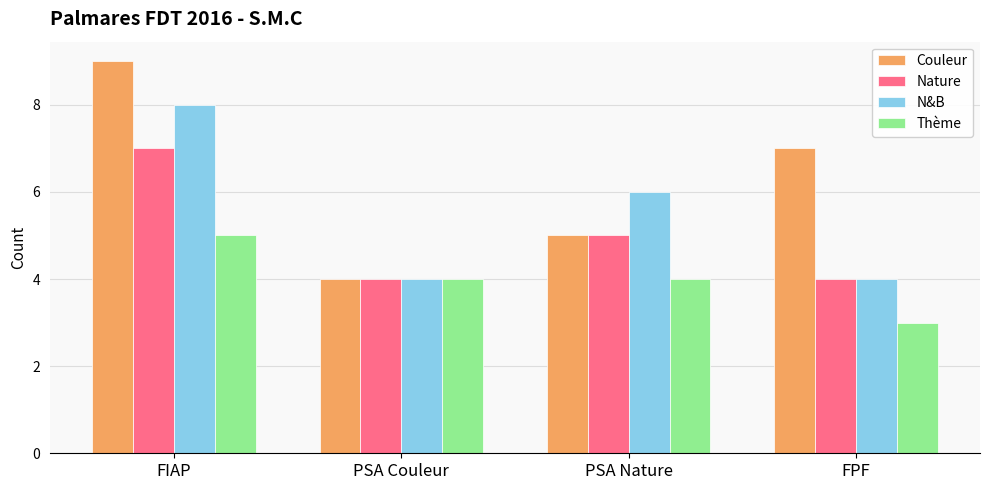

Where is N&B nearest to the value 6?

PSA Nature